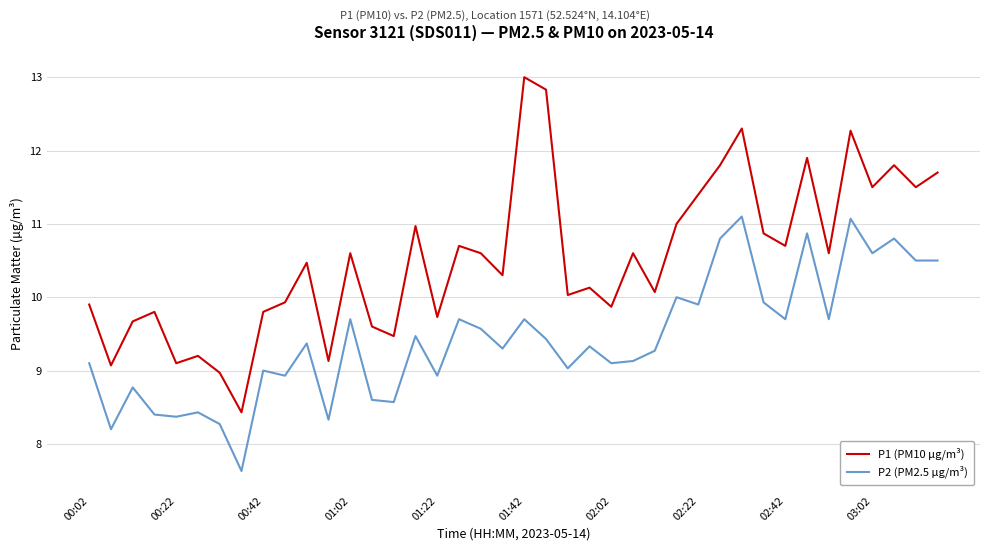

What is the difference between the maximum and minimum values in the P1 (PM10 µg/m³) series?

4.6